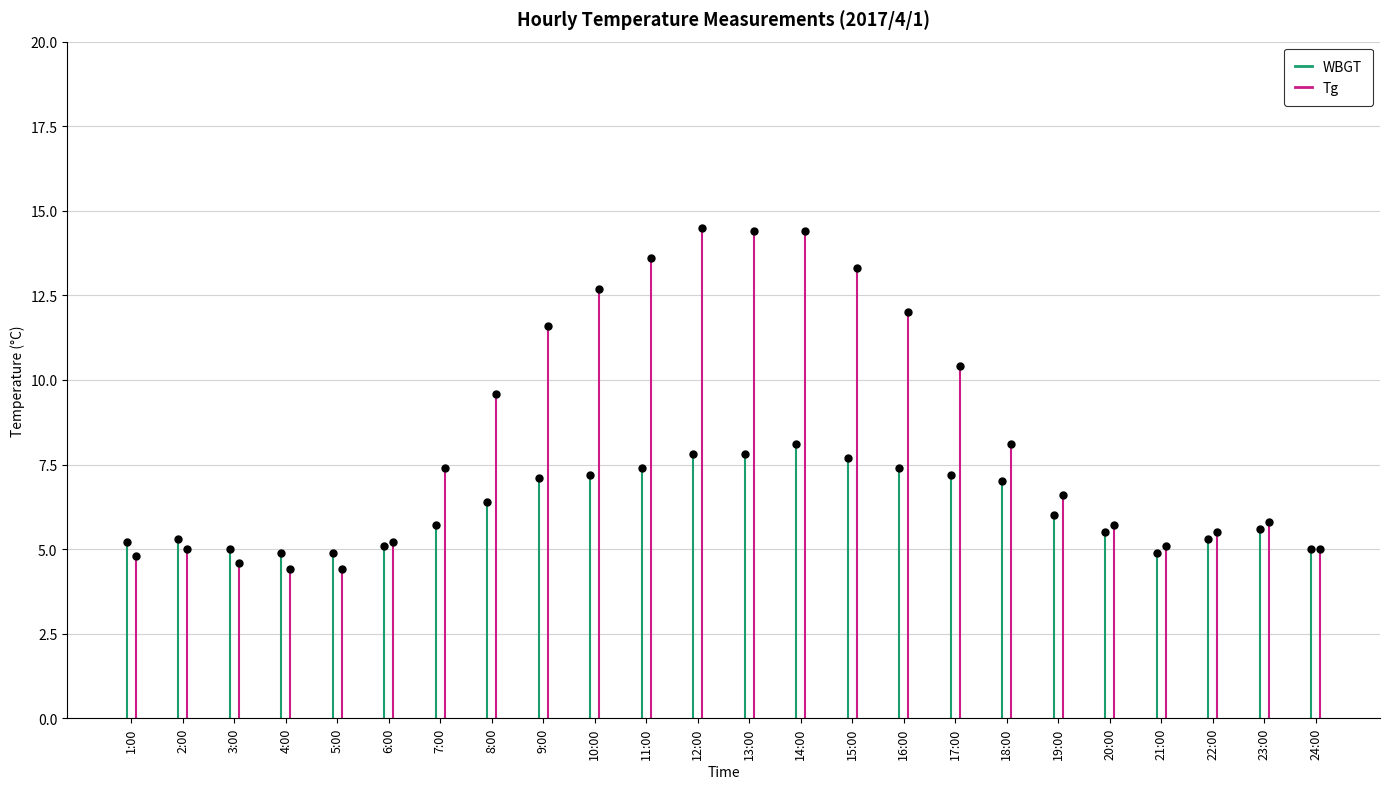

At which category does the chart reach its peak across all series?

12:00